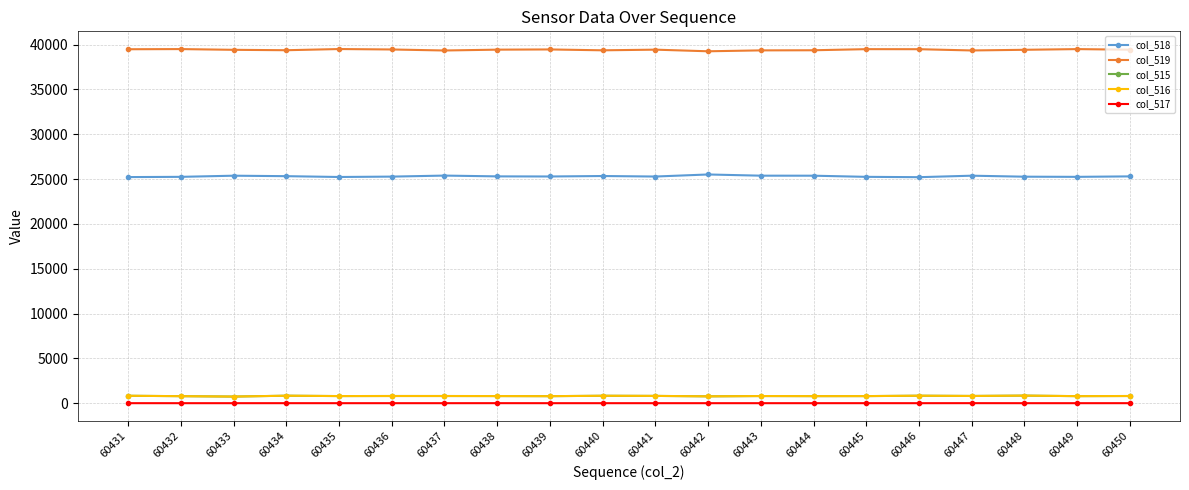

What is the maximum value shown in the chart?

39507